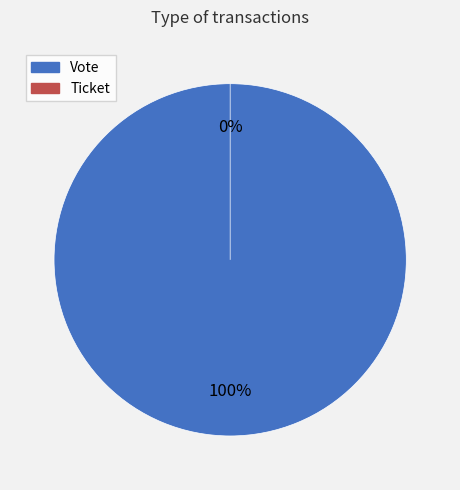

Rank the categories by value from lowest to highest.

Ticket, Vote